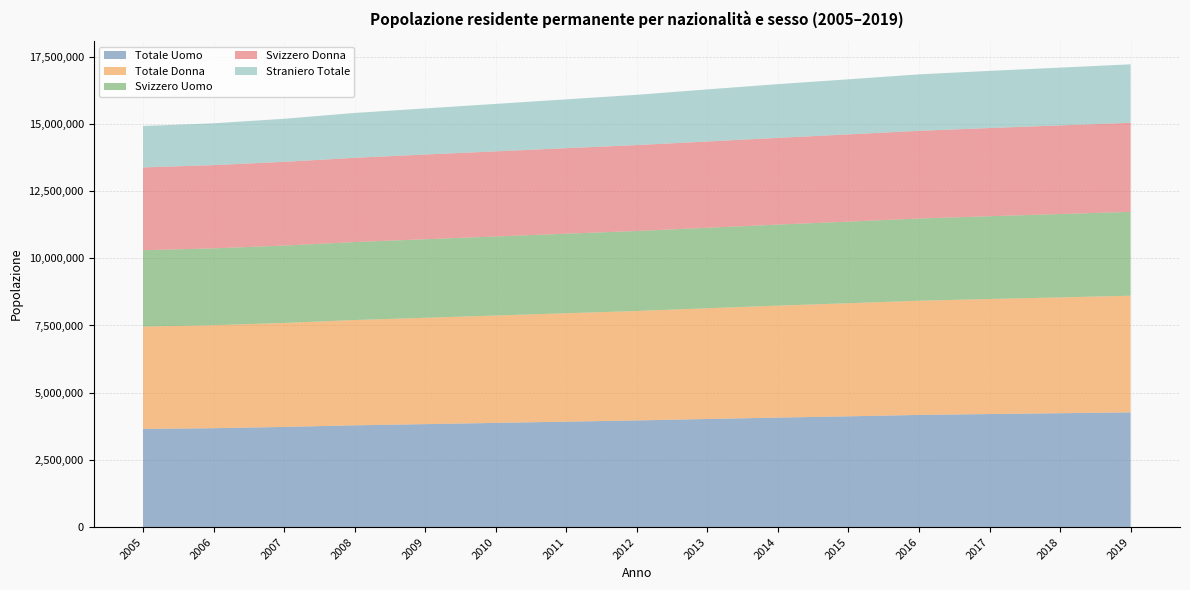

Reading right to left, list all the values displayed in this chart.

Totale Uomo: 2019=4268863	2018=4237121	2017=4206434	2016=4173437	2015=4121471	2014=4073880	2013=4022091	2012=3968524	2011=3922253	2010=3877426	2009=3830566	2008=3786675	2007=3727014	2006=3679359	2005=3652502
Totale Donna: 2019=4337170	2018=4307406	2017=4277696	2016=4246113	2015=4205655	2014=4163786	2013=4117540	2012=4070536	2011=4032409	2010=3992708	2009=3955240	2008=3915181	2007=3866480	2006=3829380	2005=3806626
Svizzero Uomo: 2019=3118856	2018=3099622	2017=3078538	2016=3057210	2015=3035325	2014=3013838	2013=2993616	2012=2975404	2011=2958165	2010=2939447	2009=2921406	2008=2900174	2007=2878346	2006=2858749	2005=2839046
Svizzero Donna: 2019=3311802	2018=3296630	2017=3279200	2016=3261194	2015=3243134	2014=3225369	2013=3208568	2012=3193687	2011=3180503	2010=3164410	2009=3150396	2008=3131967	2007=3113055	2006=3095463	2005=3078170
Straniero Totale: 2019=2175375	2018=2148275	2017=2126392	2016=2101146	2015=2048667	2014=1998459	2013=1937447	2012=1869969	2011=1815994	2010=1766277	2009=1714004	2008=1669715	2007=1602093	2006=1554527	2005=1541912